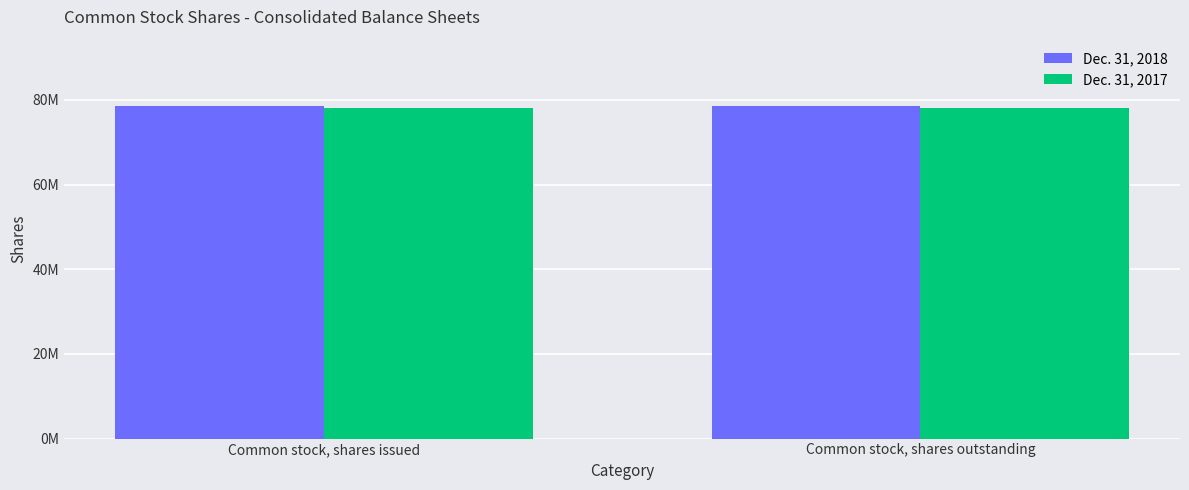

What is the sum of the Dec. 31, 2018 values at Common stock, shares outstanding and Common stock, shares issued?

157052000